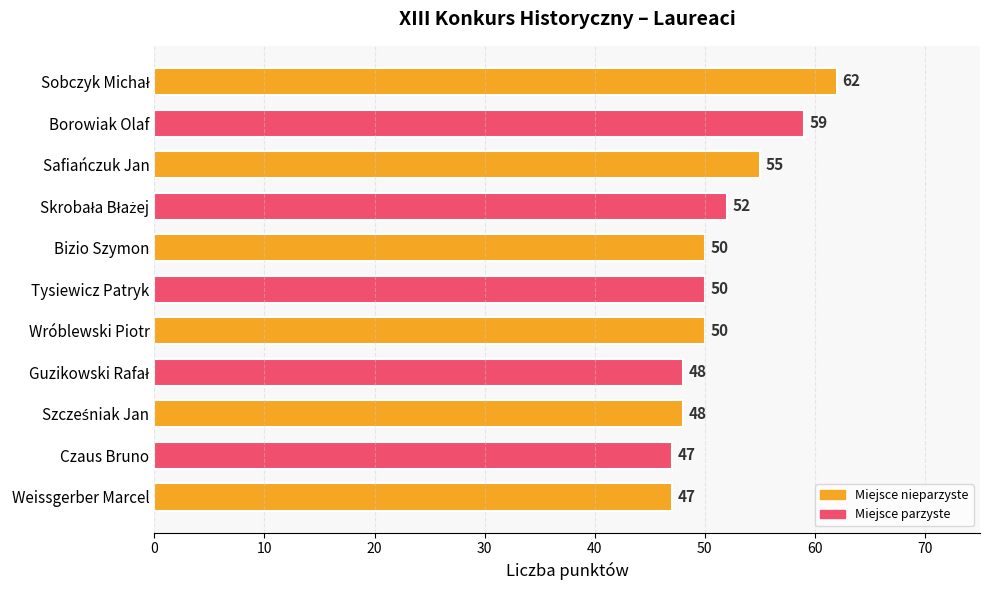

What is the change in value from Wróblewski Piotr to Weissgerber Marcel?

-3